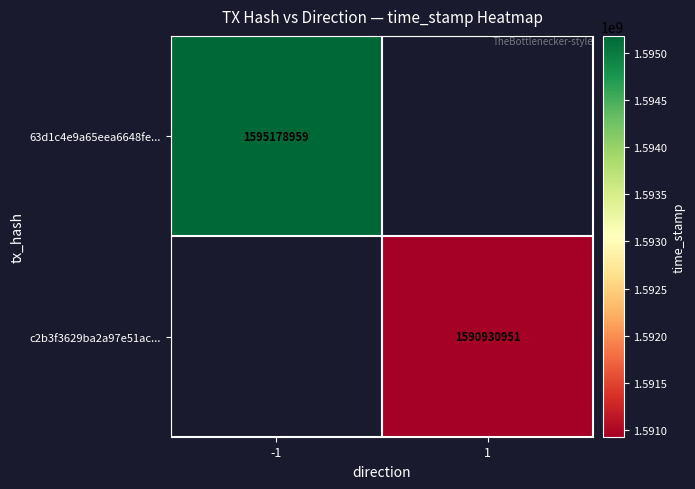

How many series are shown in this chart?

2